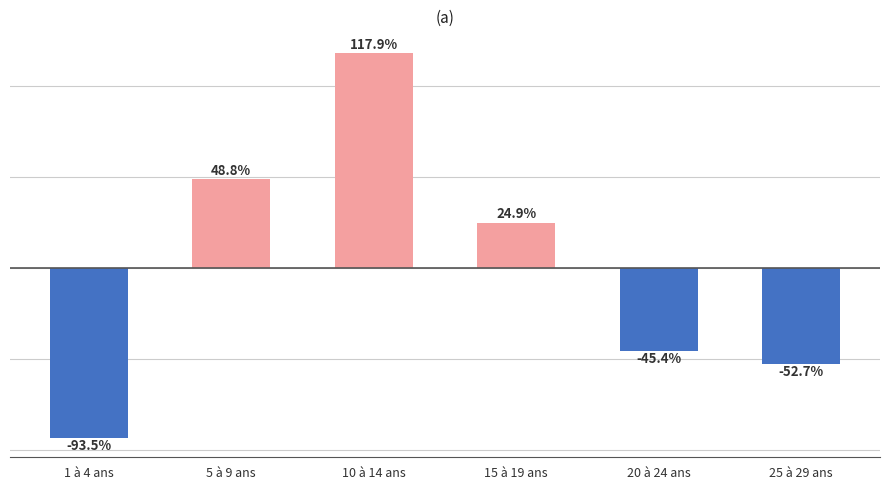

What is the label of the 4th bar from the left?

15 à 19 ans